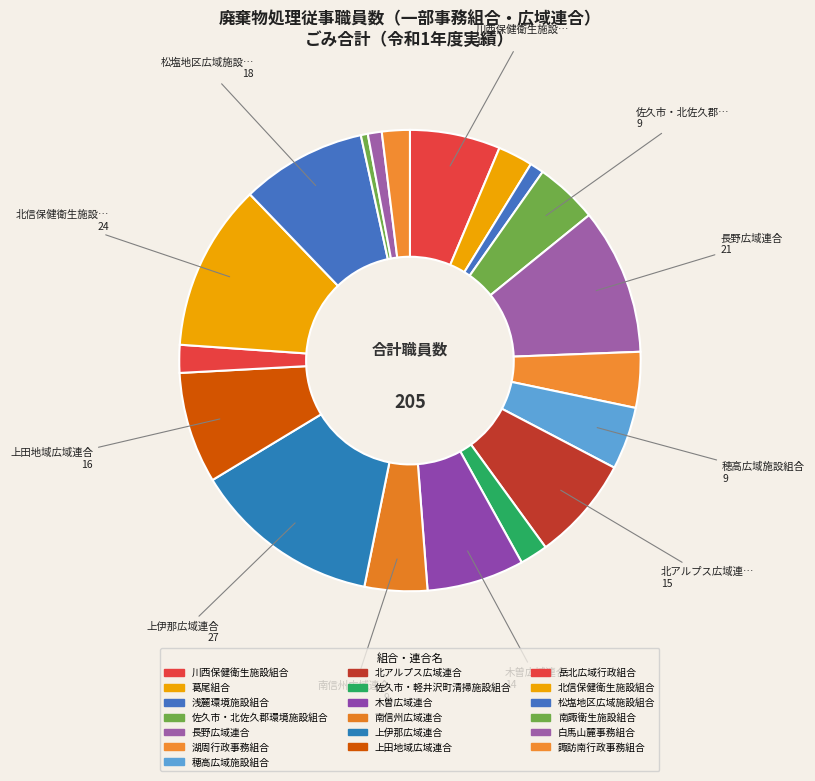

How many segments does this pie chart have?

19